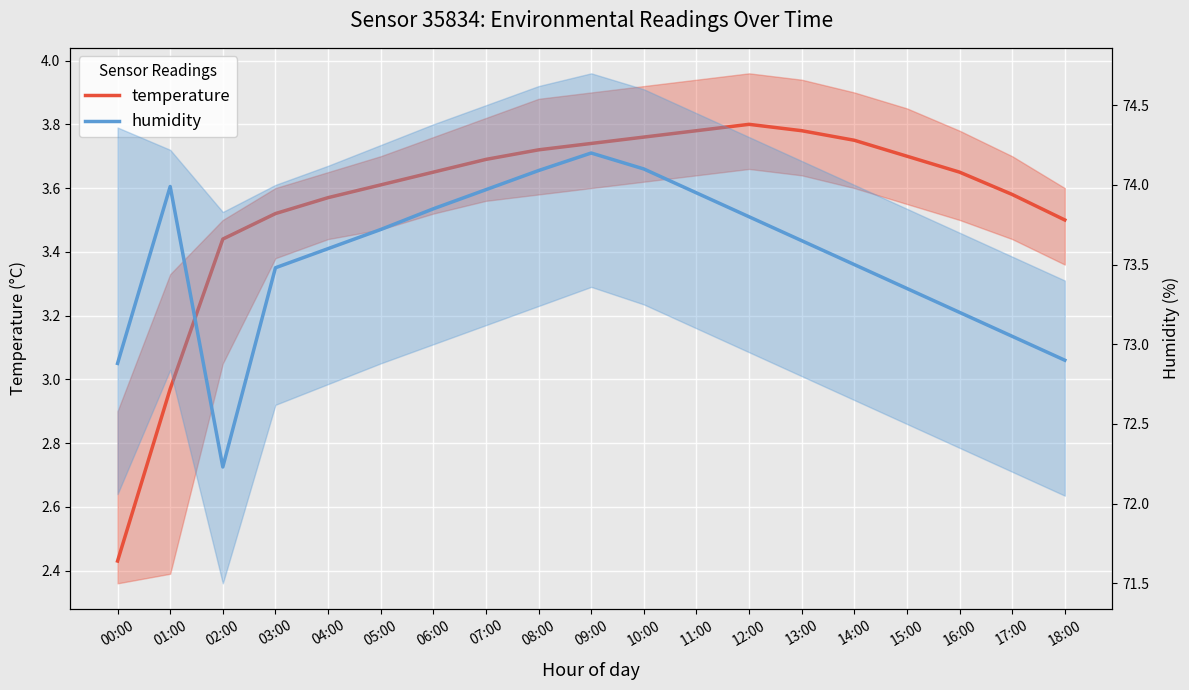

What are all the series names shown in the legend?

temperature, humidity